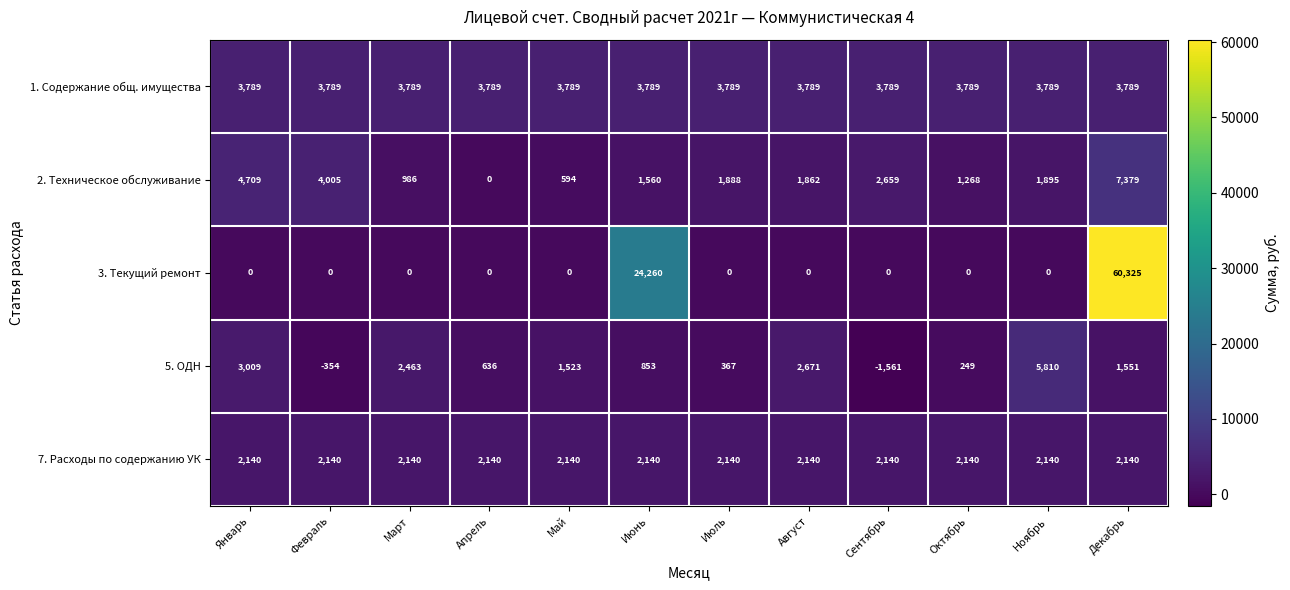

At which label is 2. Техническое обслуживание closest to 3689?

Февраль